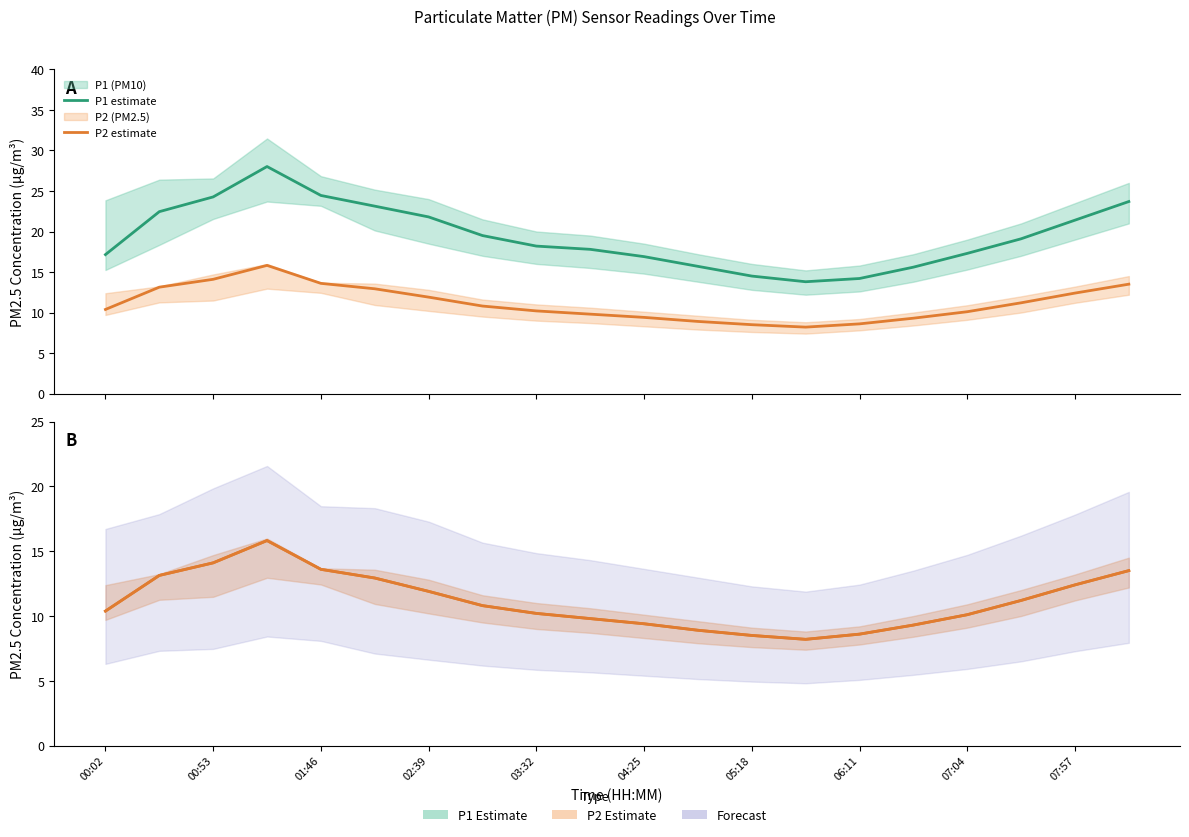

What is the sum of the P1 values at 06:11 and 12?

34.0